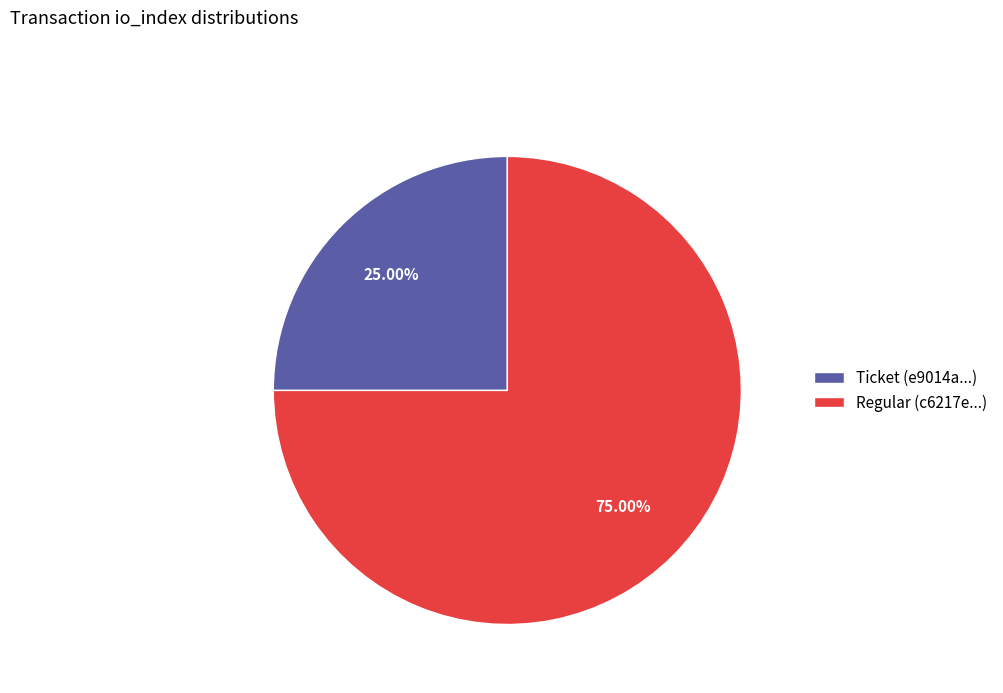

Combined, do Regular (c6217e...) and Ticket (e9014a...) account for over 50%?

Yes